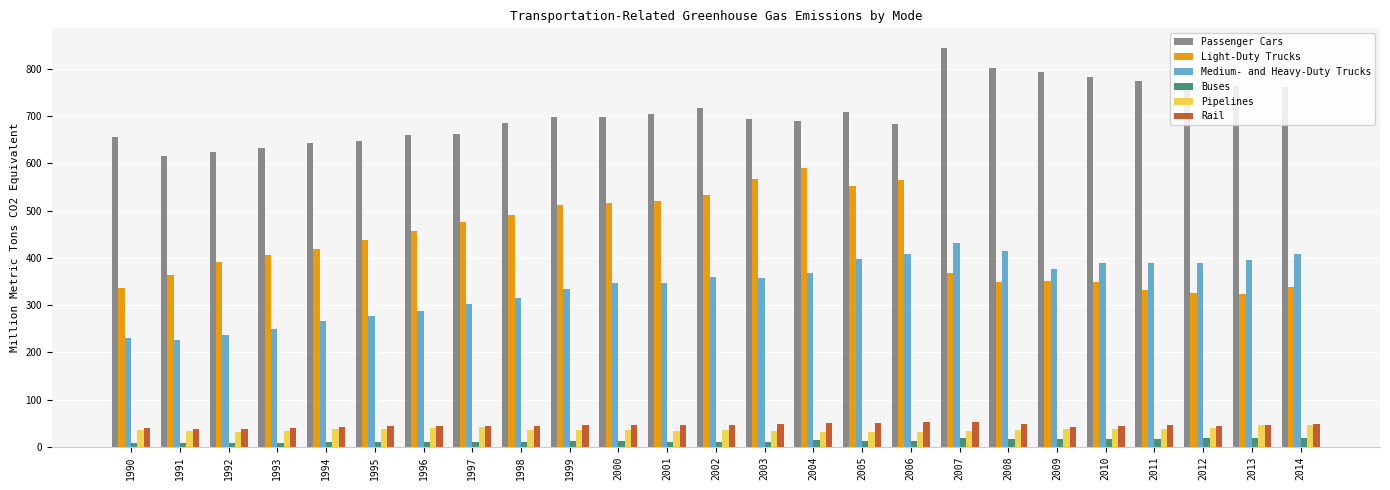

The Passenger Cars series shows 659.2 at 1996. True or false?

True